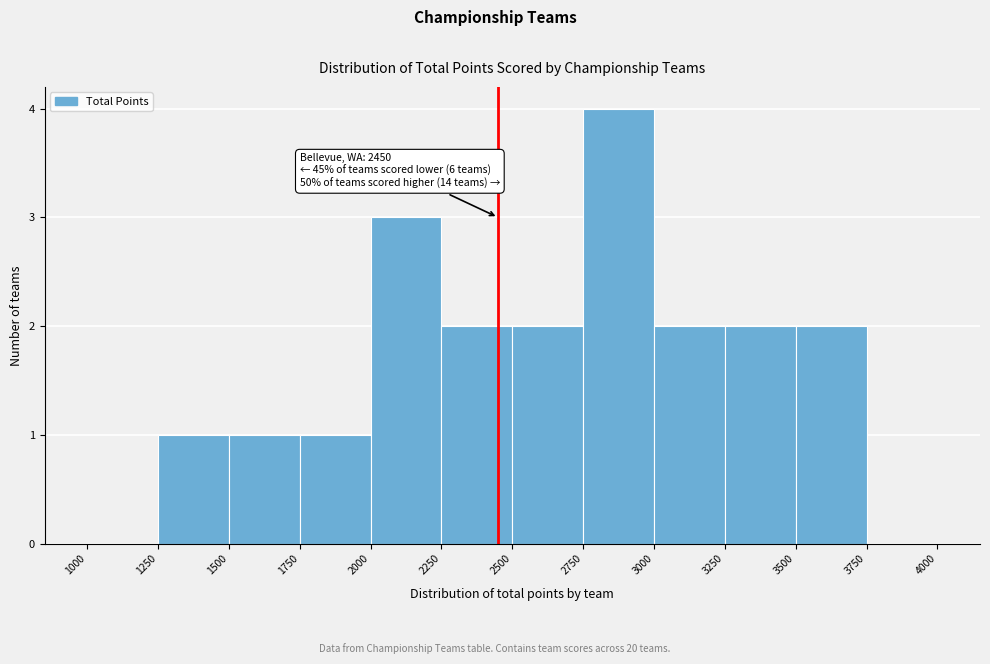

Over which range of the x-axis is the bar tallest?

2750 to 3000